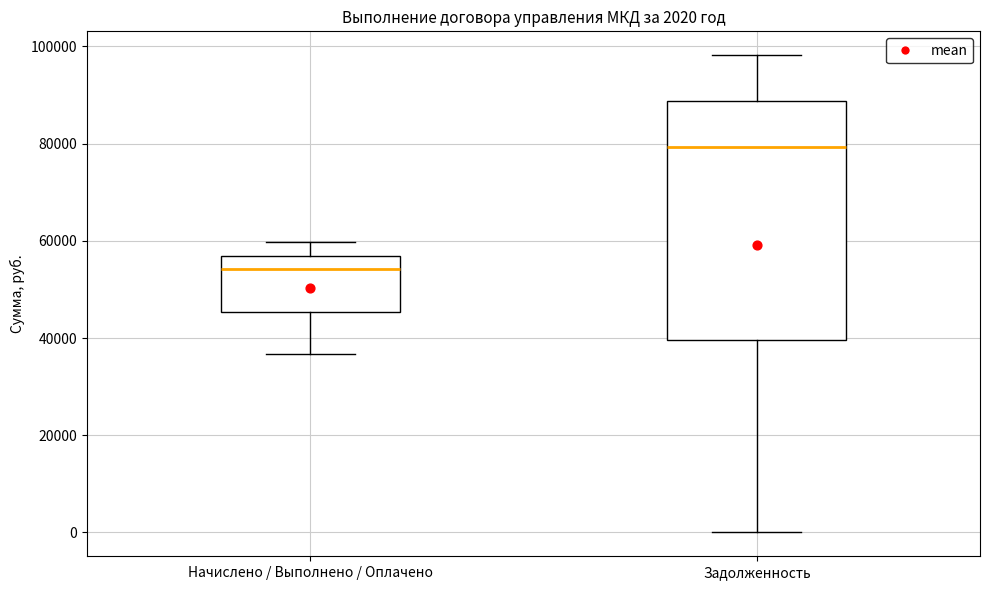

Comparing the boxes themselves (not the whiskers), which one is the tallest?

Задолженность